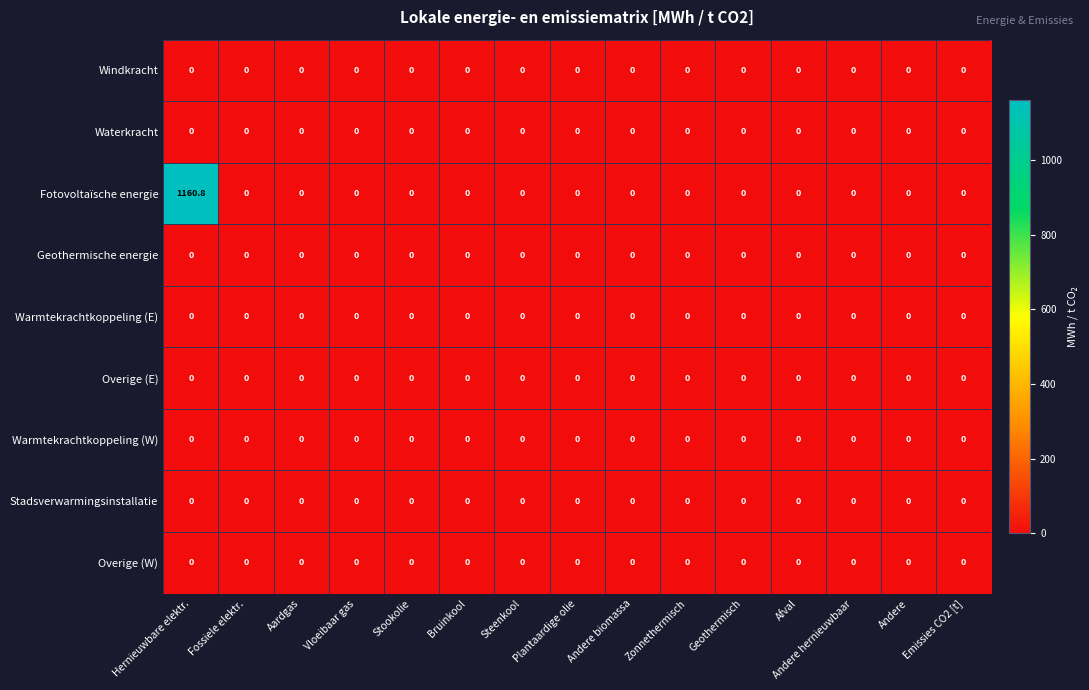

At which category is the sum across all series the highest?

Hernieuwbare elektr.